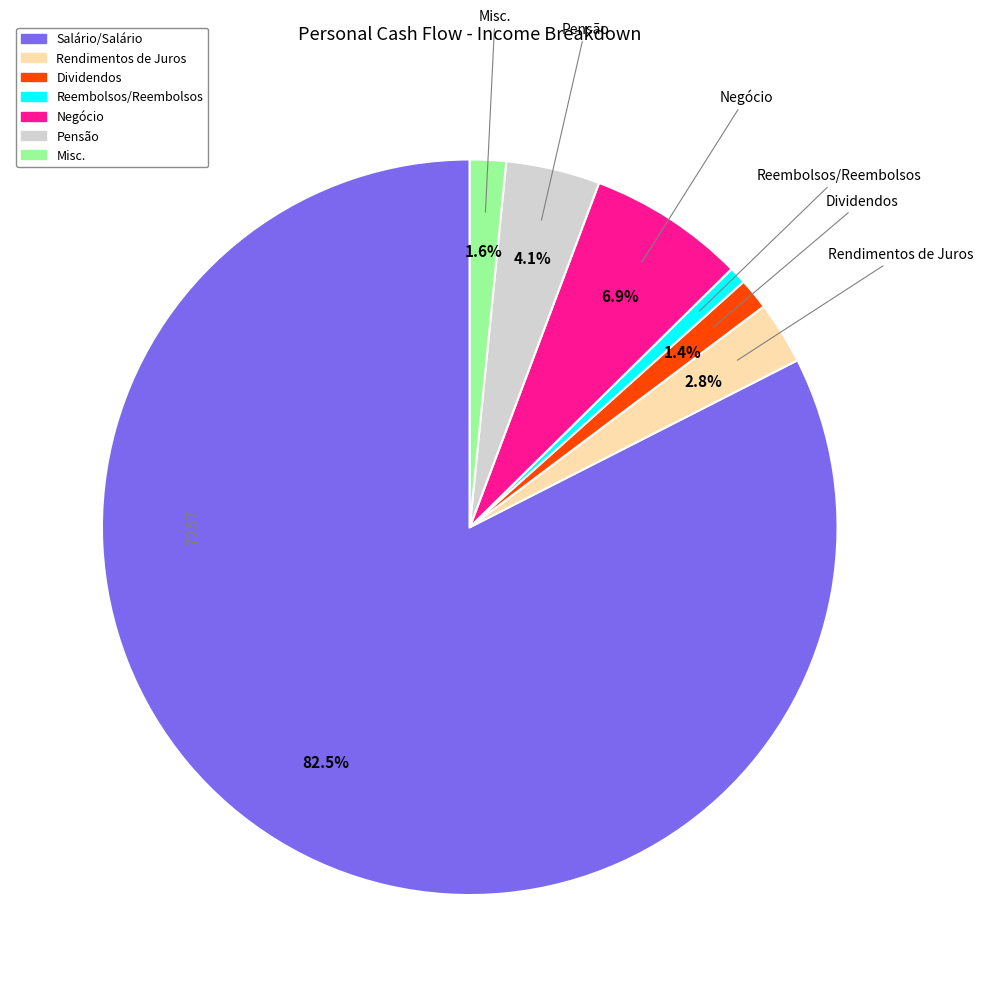

What is the smallest slice in the pie chart?

Reembolsos/Reembolsos